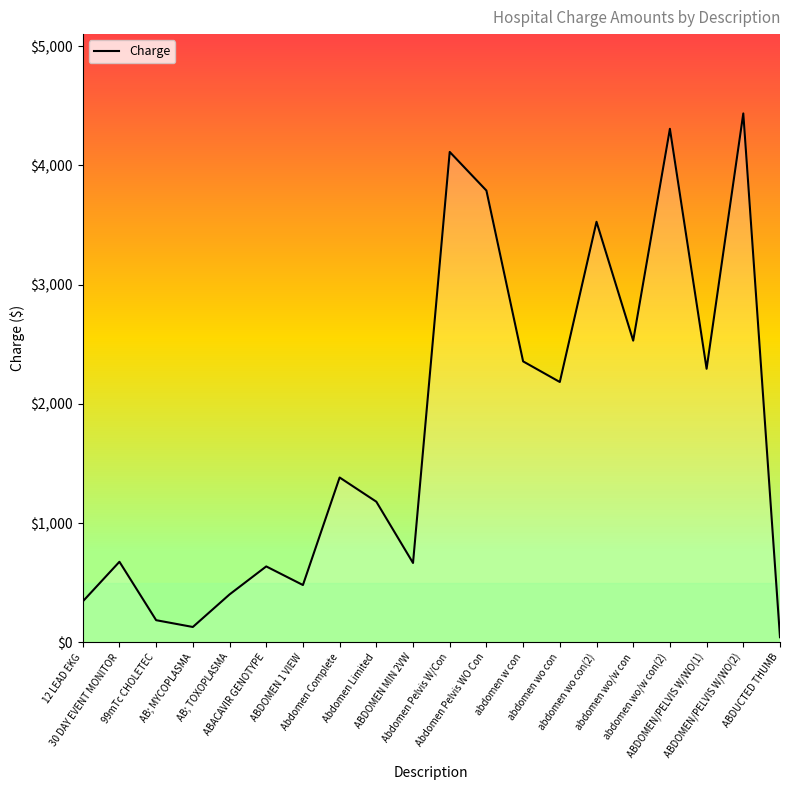

What is the difference between the maximum and minimum values?

4394